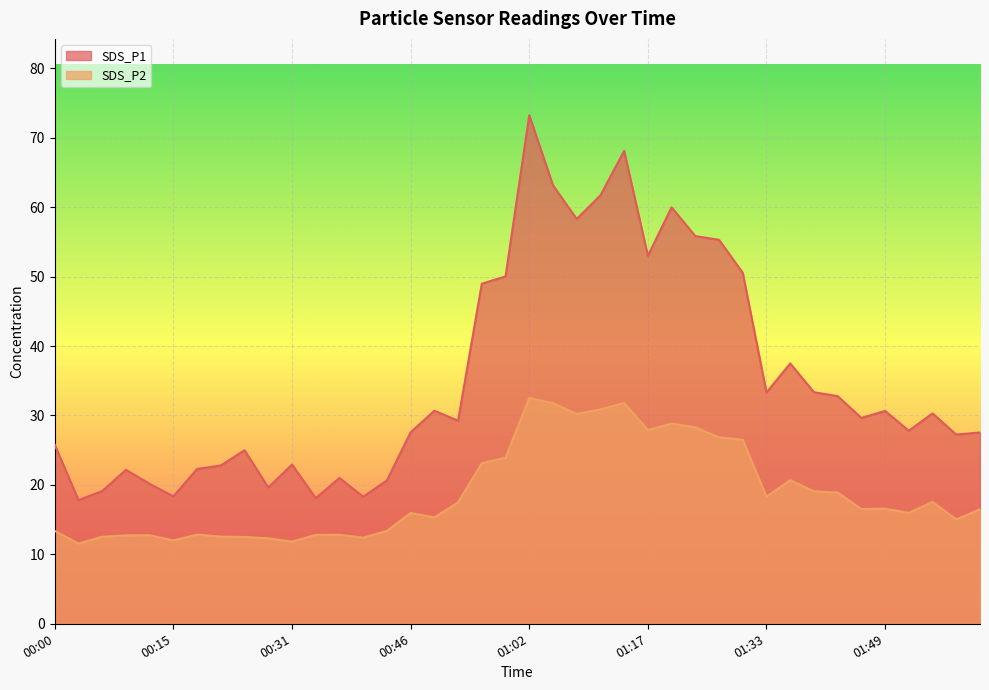

Which series changed the most between 01:02 and 01:33?

SDS_P1